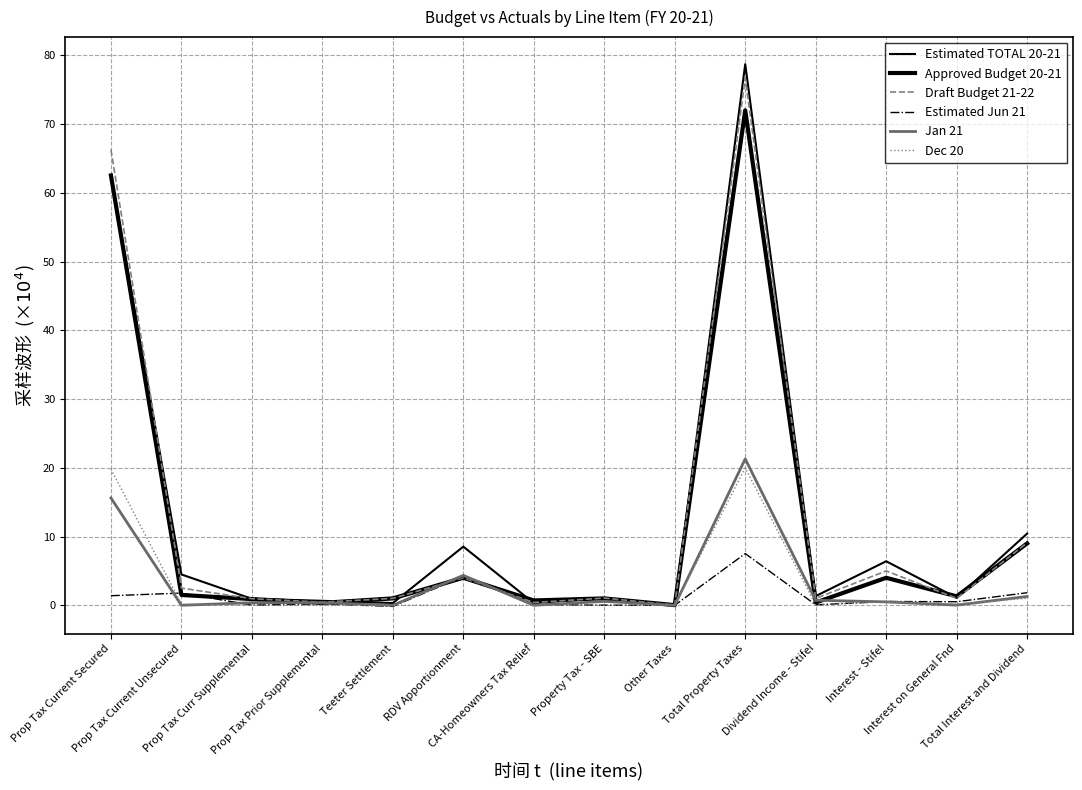

What is the sum of all Draft Budget 21-22 values?

169.5